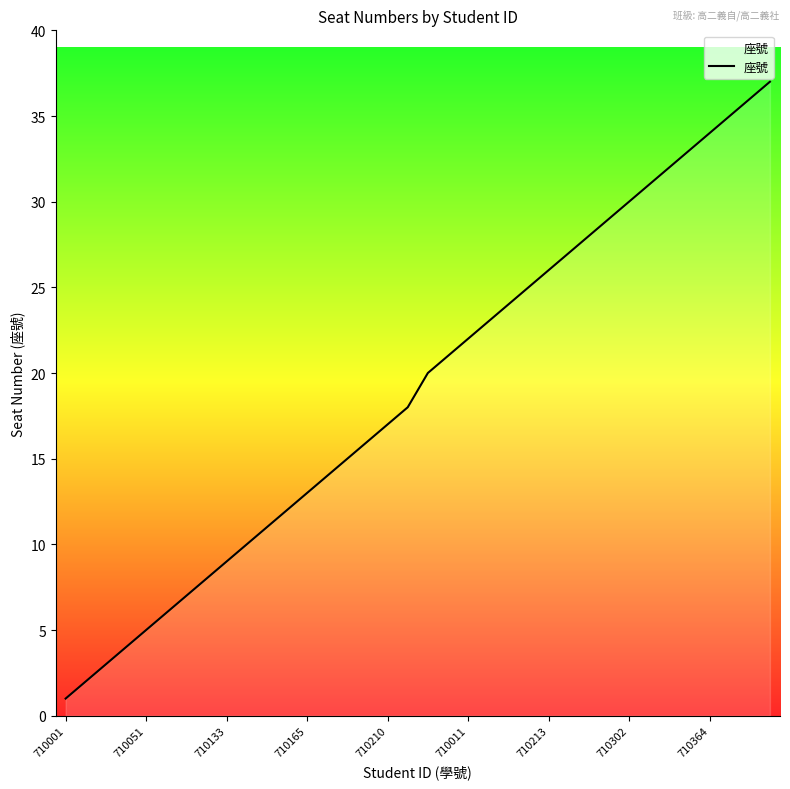

What is the difference between the maximum and minimum values?

36